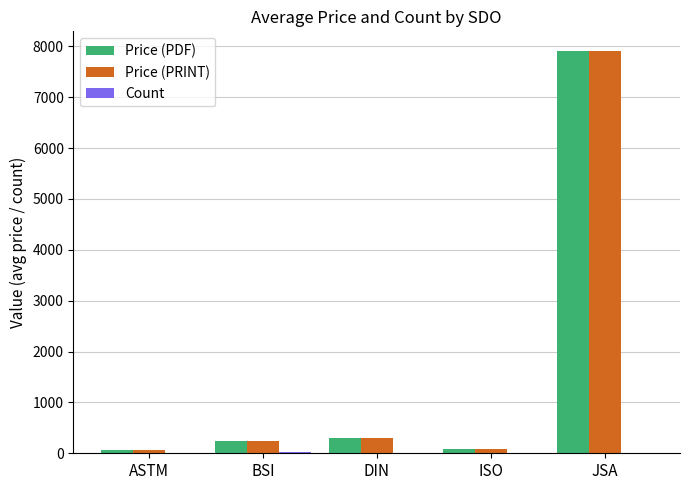

What is the difference between the Price (PRINT) values at BSI and ASTM?

171.3